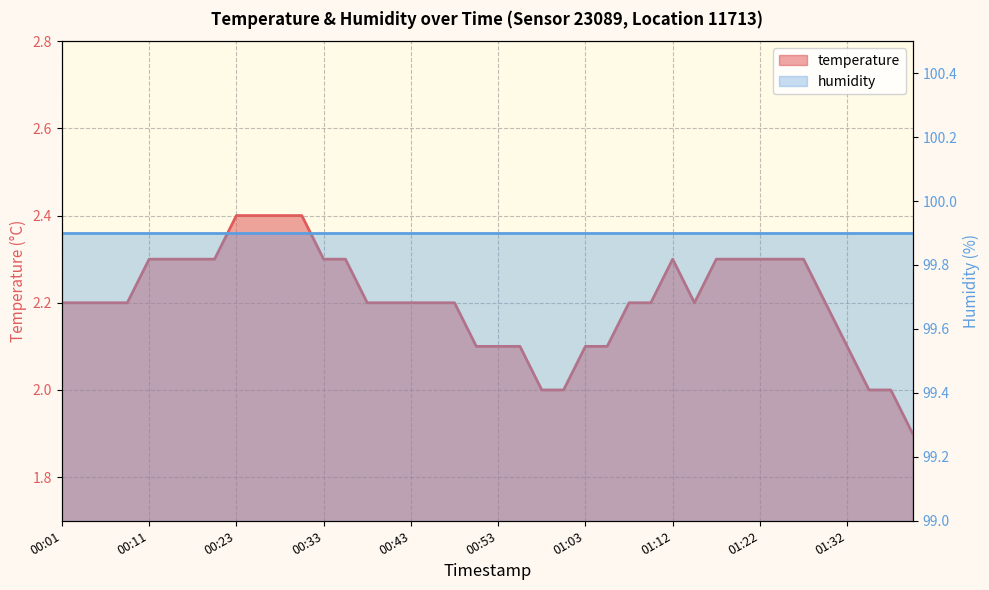

Where does the data first go above 2?

00:01